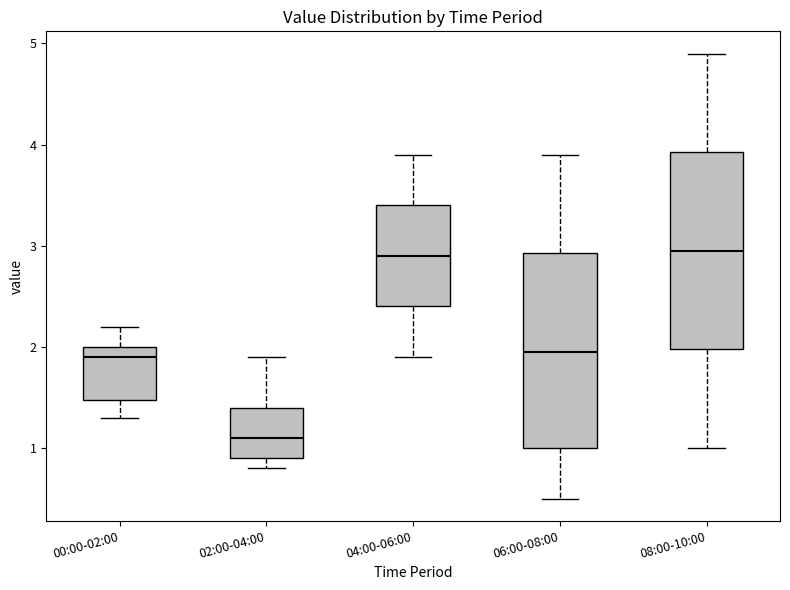

Reading left to right, transcribe this box plot: for each box, give where its median line is, the range the box spans, and where its two whiskers end, as read against the y-axis. The values are not printed on the chart, so give them approximately, as read against the axis.

00:00-02:00: median 1.9, box 1.5 to 2.0, whiskers 1.3 to 2.2
02:00-04:00: median 1.1, box 0.9 to 1.4, whiskers 0.8 to 1.9
04:00-06:00: median 2.9, box 2.4 to 3.4, whiskers 1.9 to 3.9
06:00-08:00: median 2.0, box 1.0 to 2.9, whiskers 0.5 to 3.9
08:00-10:00: median 3.0, box 2.0 to 3.9, whiskers 1.0 to 4.9